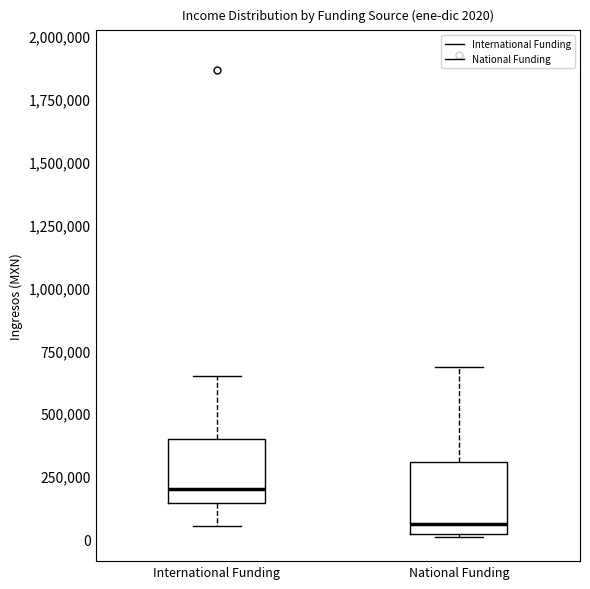

Which box has the highest median line?

International Funding